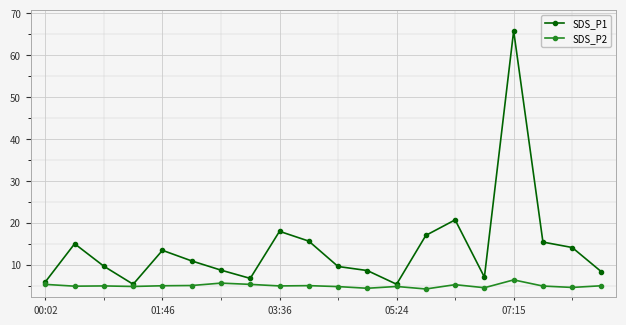

What is the value of the SDS_P1 point at the 2nd from the left?

15.0